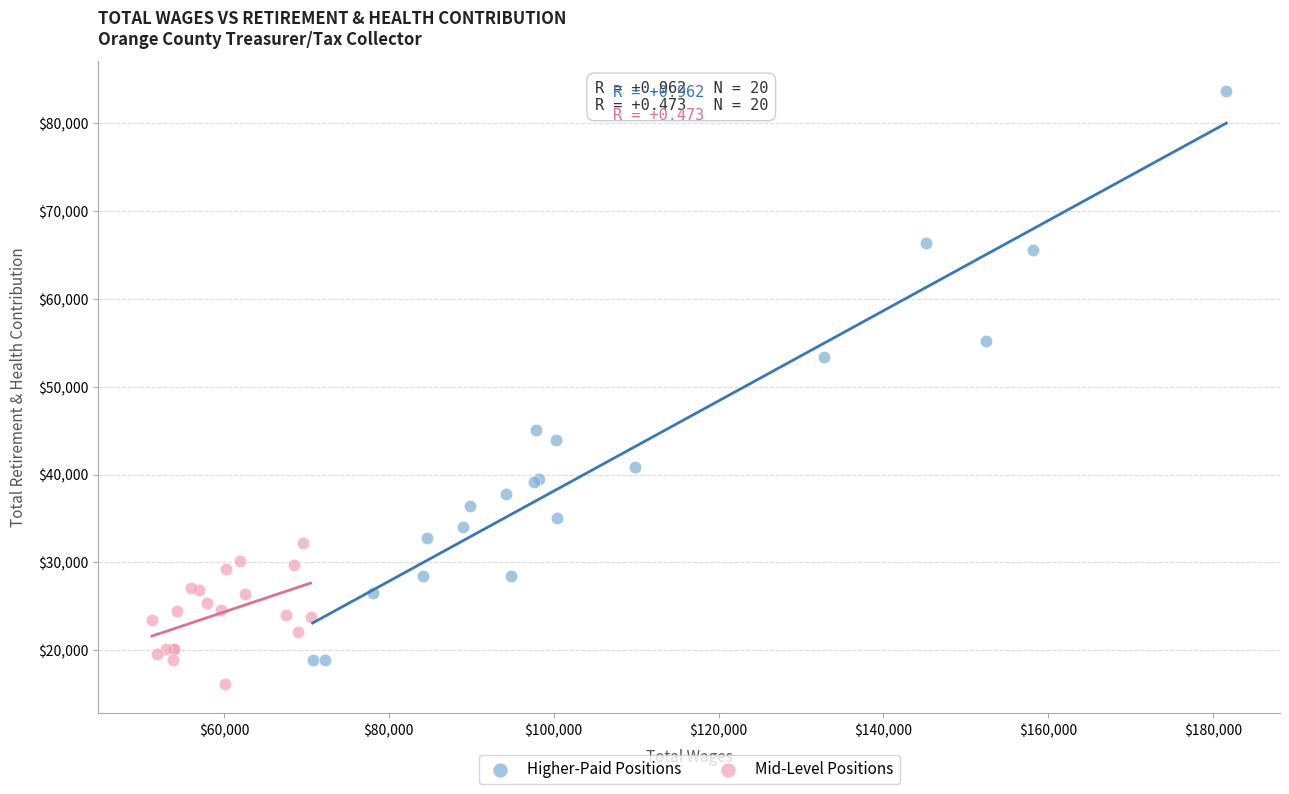

Which series reaches the minimum Y coordinate?

Mid-Level Positions